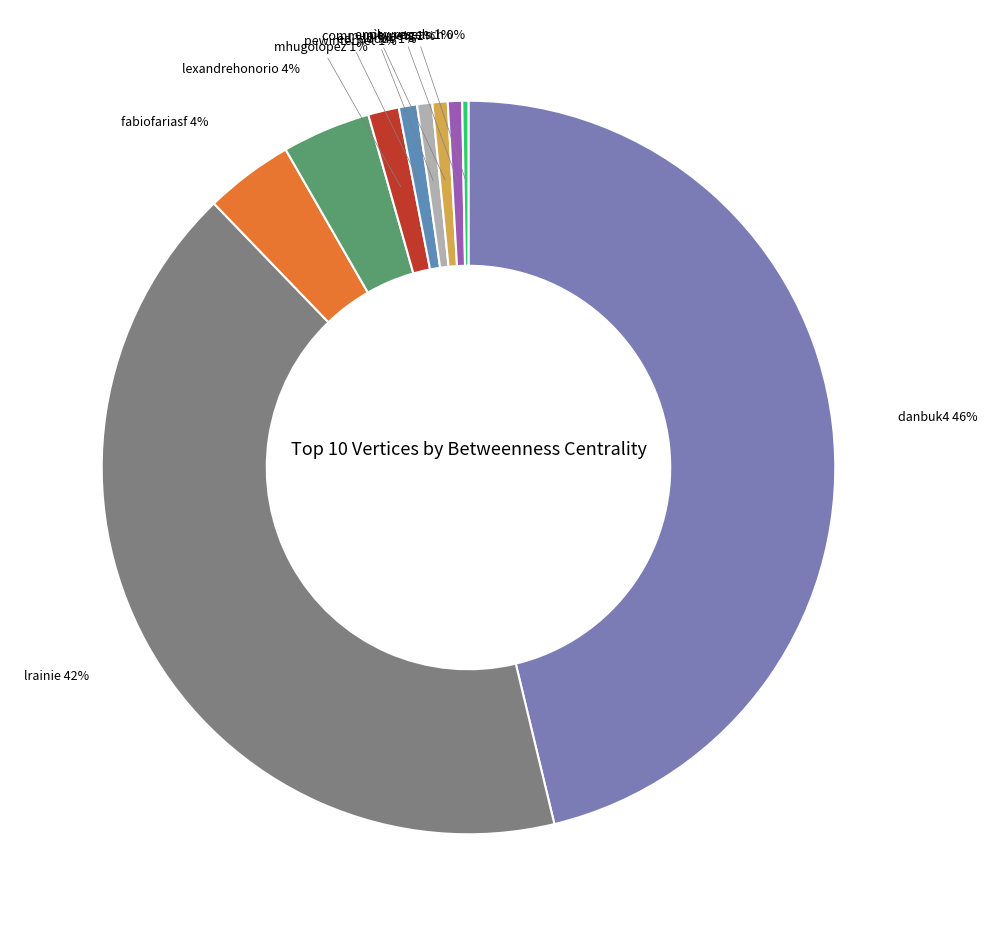

To the nearest percent, what is the average slice percentage?

10%